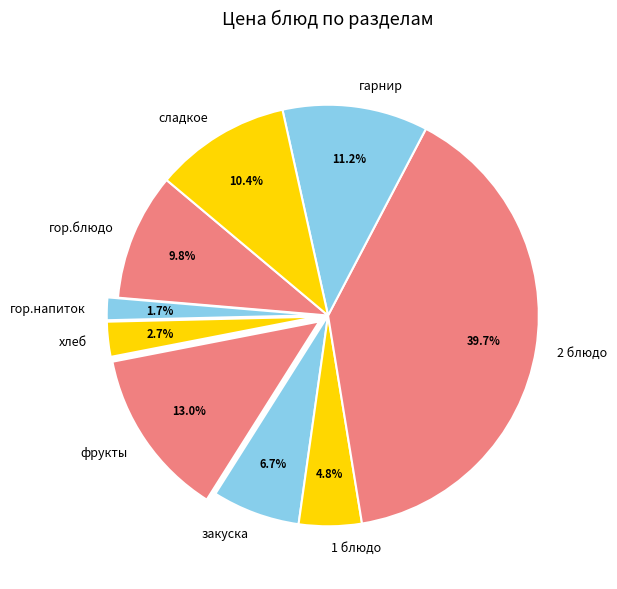

What percentage is the сладкое slice, to the nearest percent?

10%